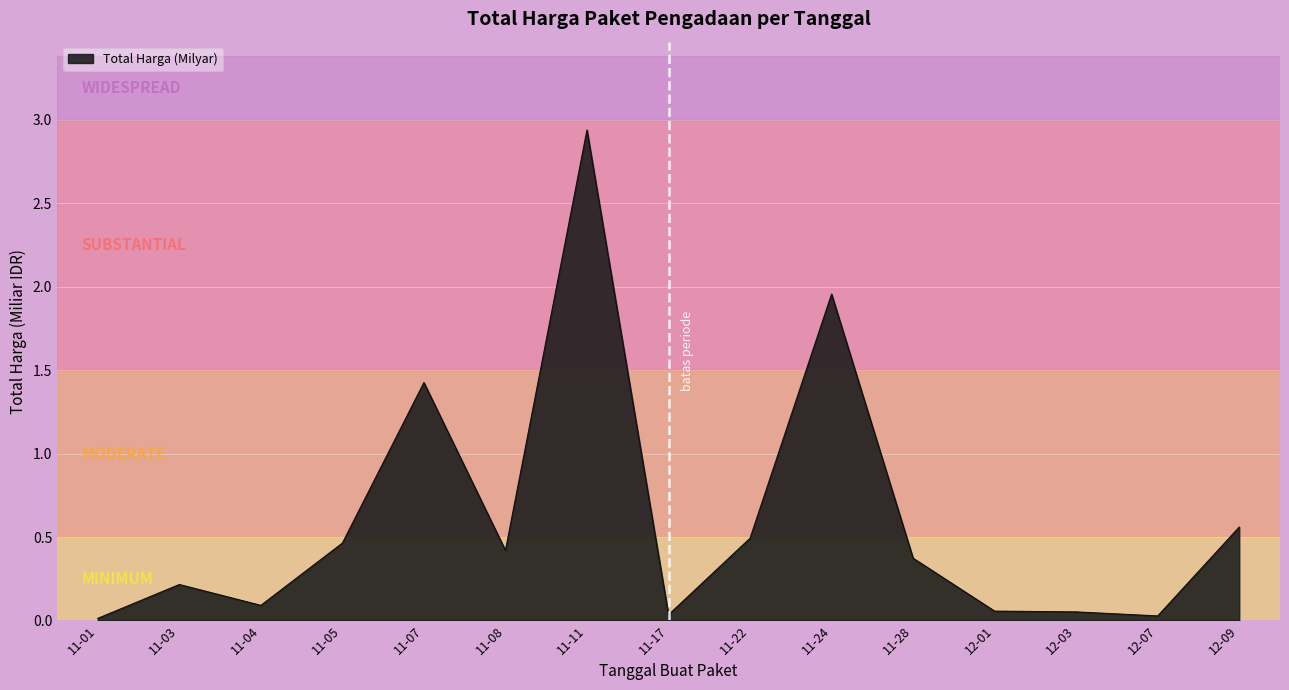

Which label corresponds to the largest value in the chart?

11-11